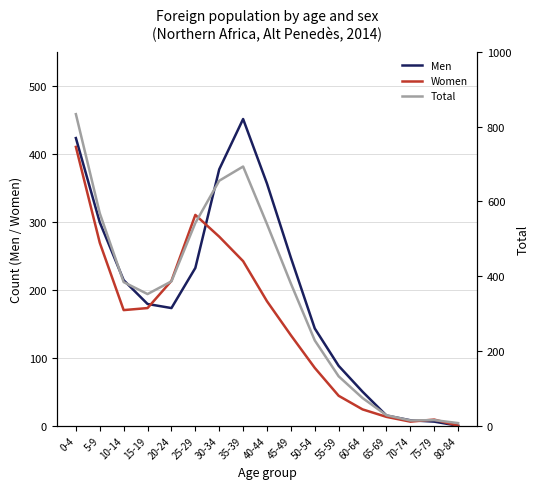

Does the chart have visible grid lines?

Yes